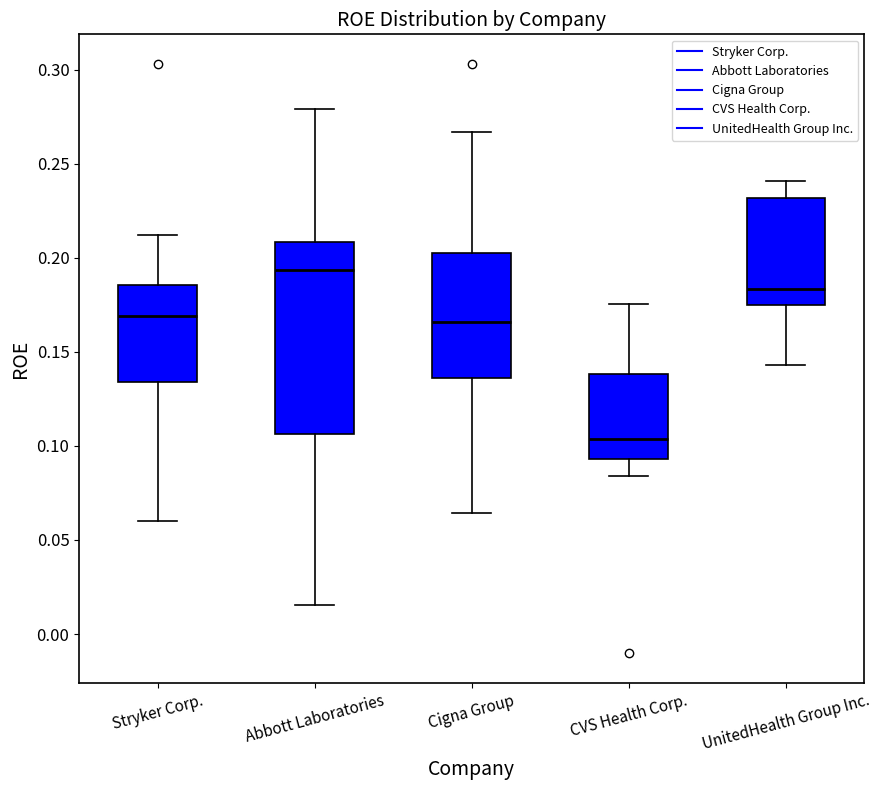

Which box is the tallest, from its lower edge to its upper edge?

Abbott Laboratories